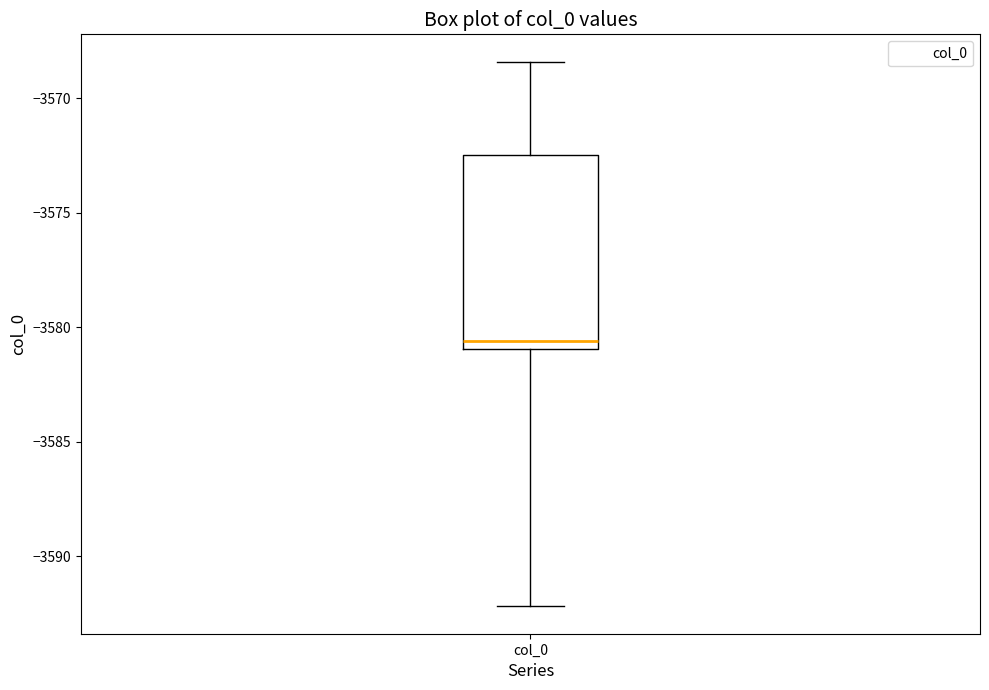

Where does the median line of the box for col_0 sit on the y-axis? The values are not printed on the chart, so give them approximately, as read against the axis.

-3580.5